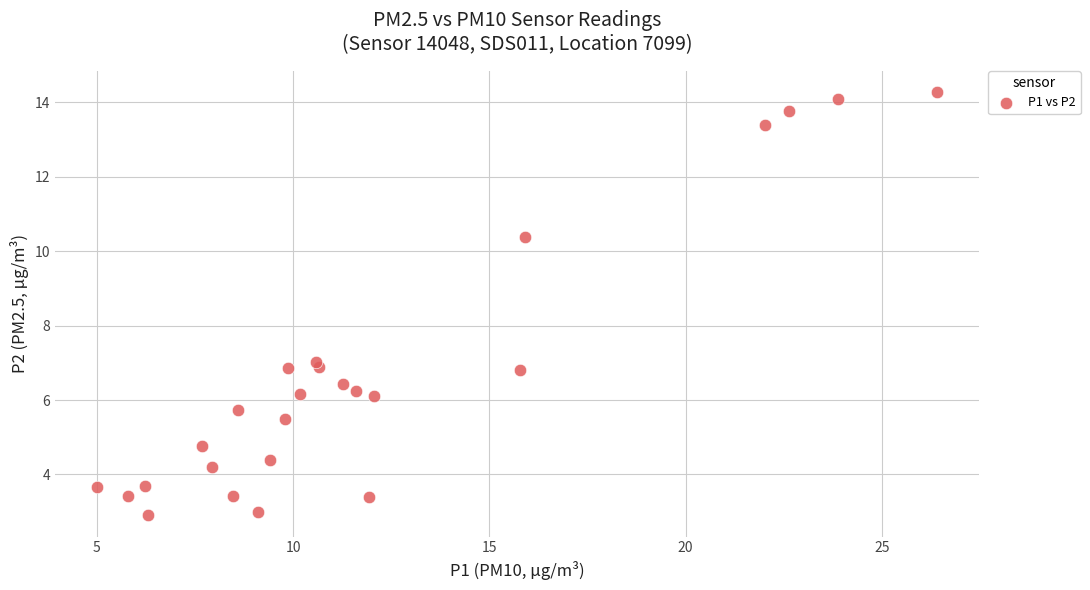

What Y value in the scatter plot is closest to 8?

7.0